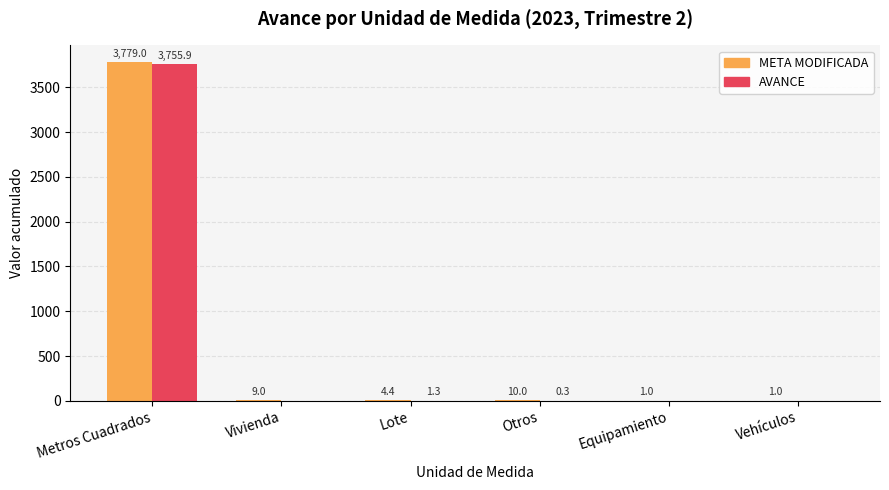

Which series has the largest total across all categories?

META MODIFICADA